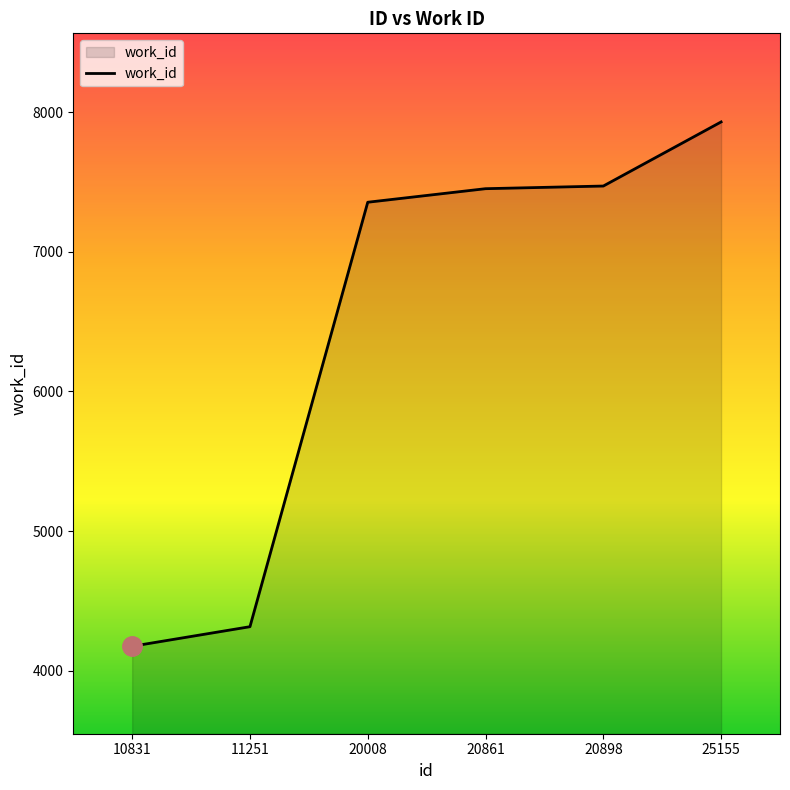

What is the difference between the maximum and second lowest values?

3614